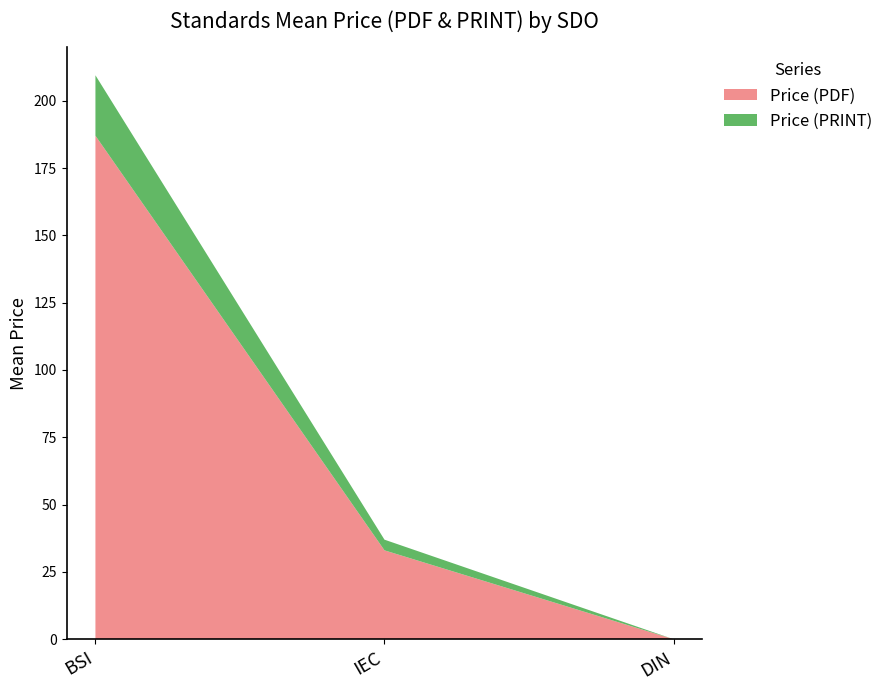

Reading right to left, list the values for the Price (PDF) series.

DIN=0.0	IEC=33.0	BSI=187.0